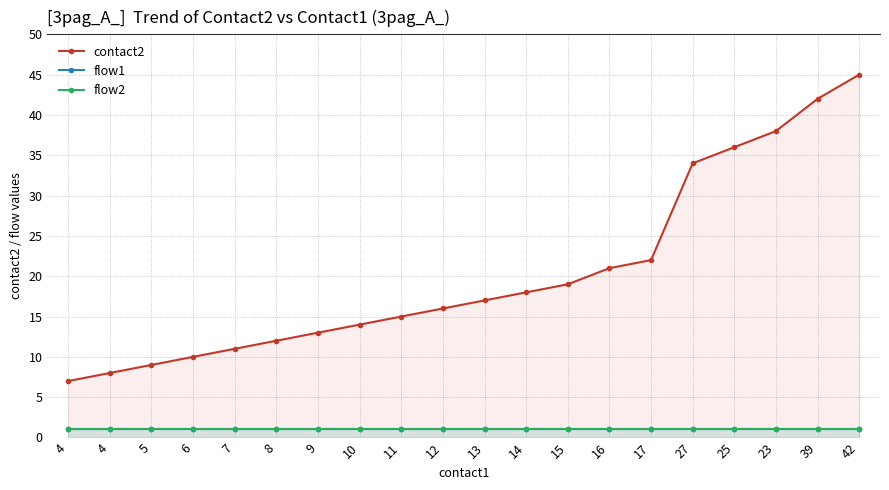

Is it true that contact2 equals 10 at 6?

True